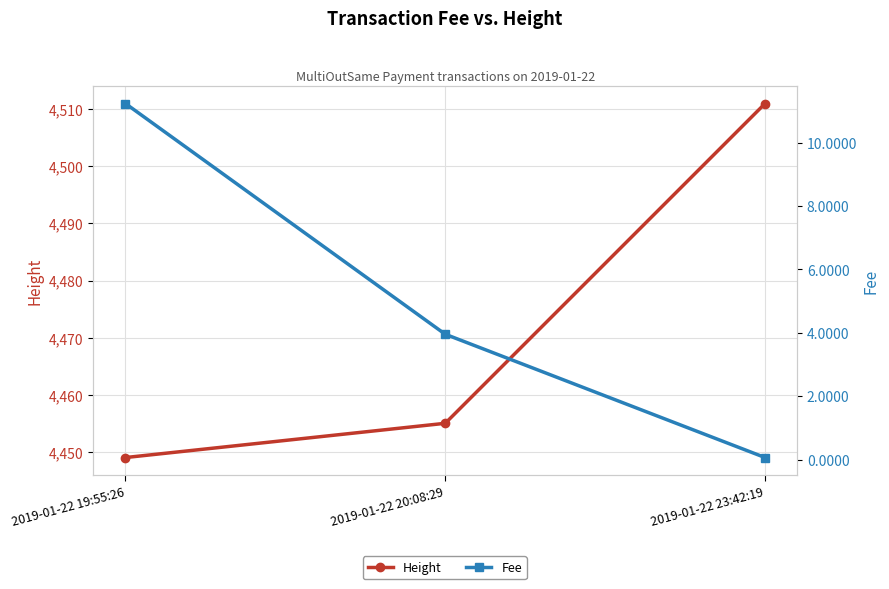

Which category has the lowest value in the Height series?

2019-01-22 19:55:26